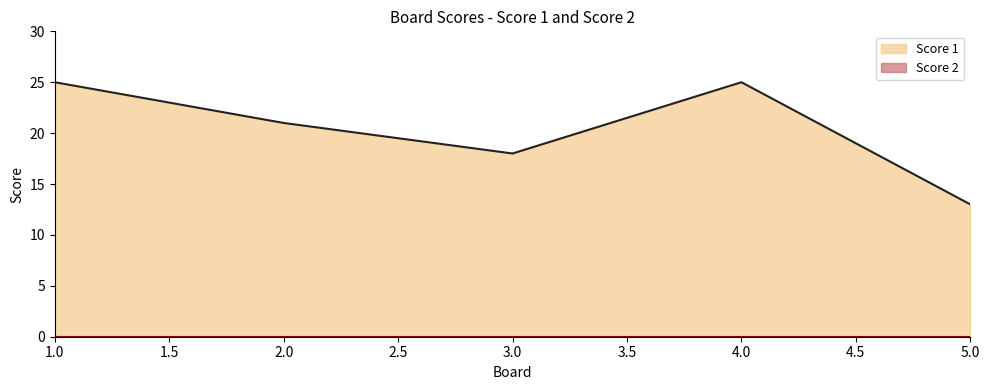

How many categories are shown in the chart?

5